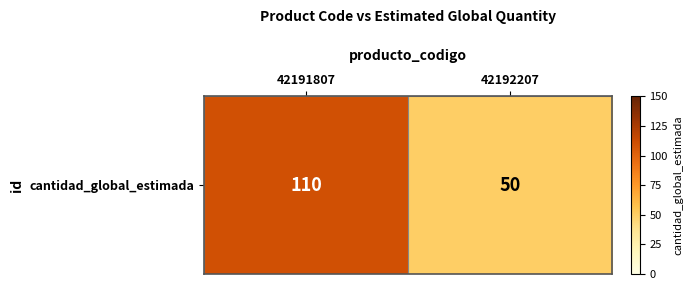

True or false: the data shows 80 at 42192207.

False